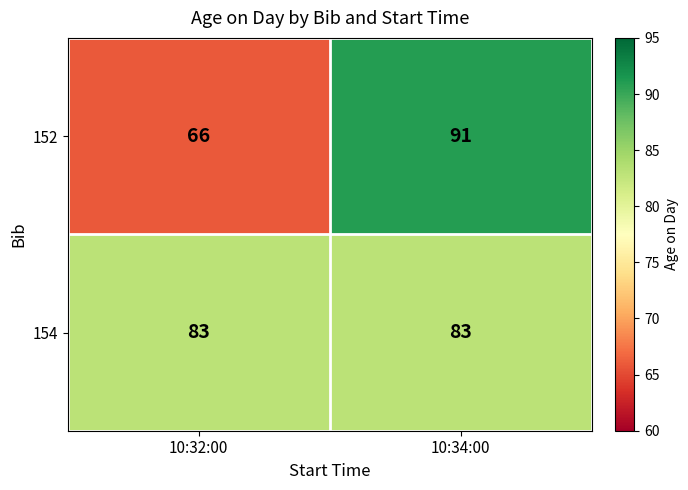

At which category is the sum across all series the highest?

10:34:00